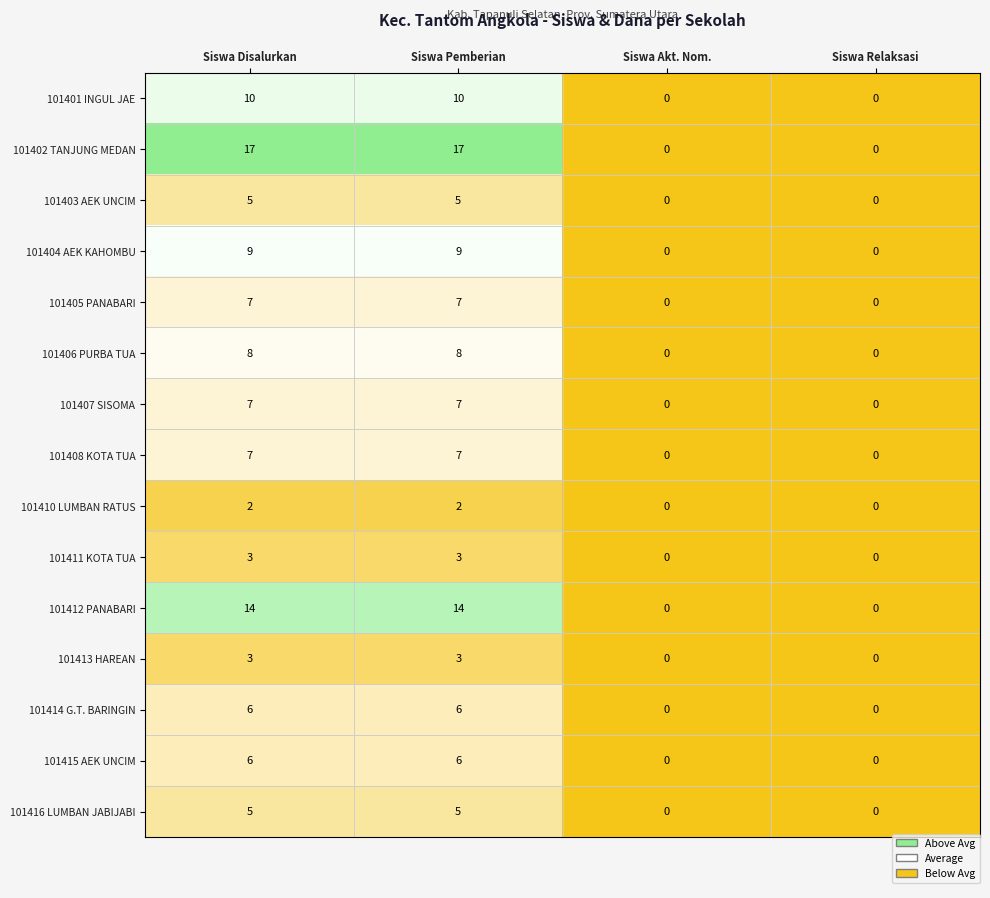

What is the difference between the second highest and second lowest values in the 101402 TANJUNG MEDAN series?

17